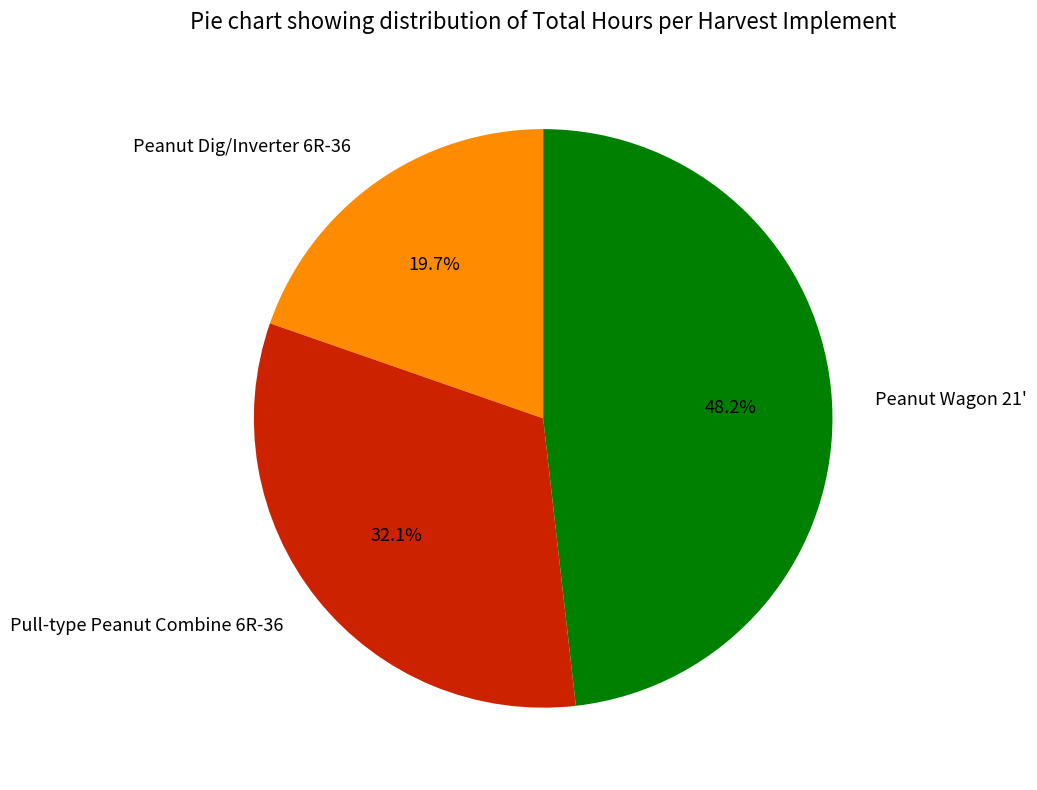

What percentage is NOT represented by Peanut Dig/Inverter 6R-36?

80.3%